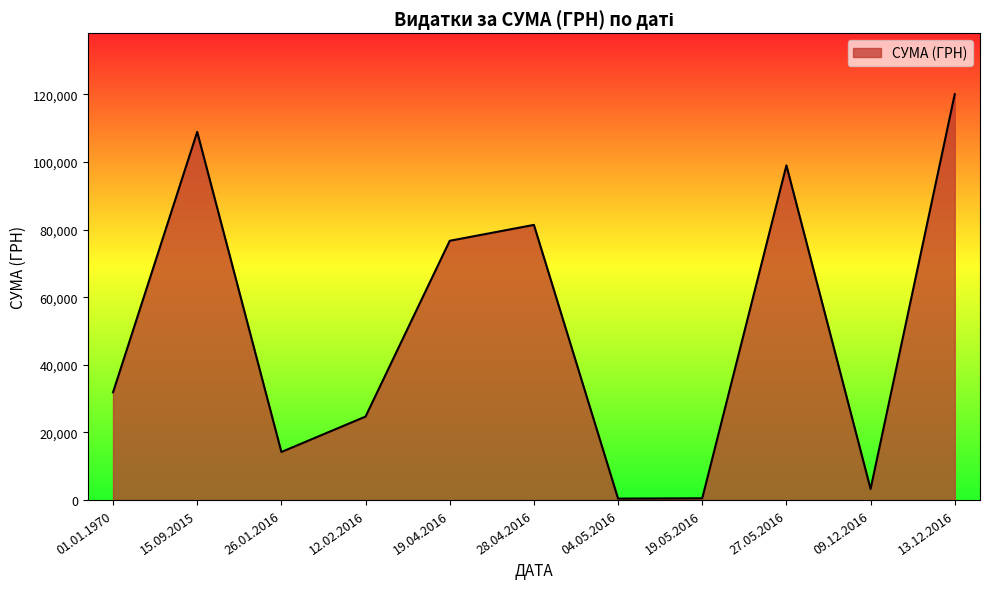

Where is the data nearest to the value 60246?

19.04.2016